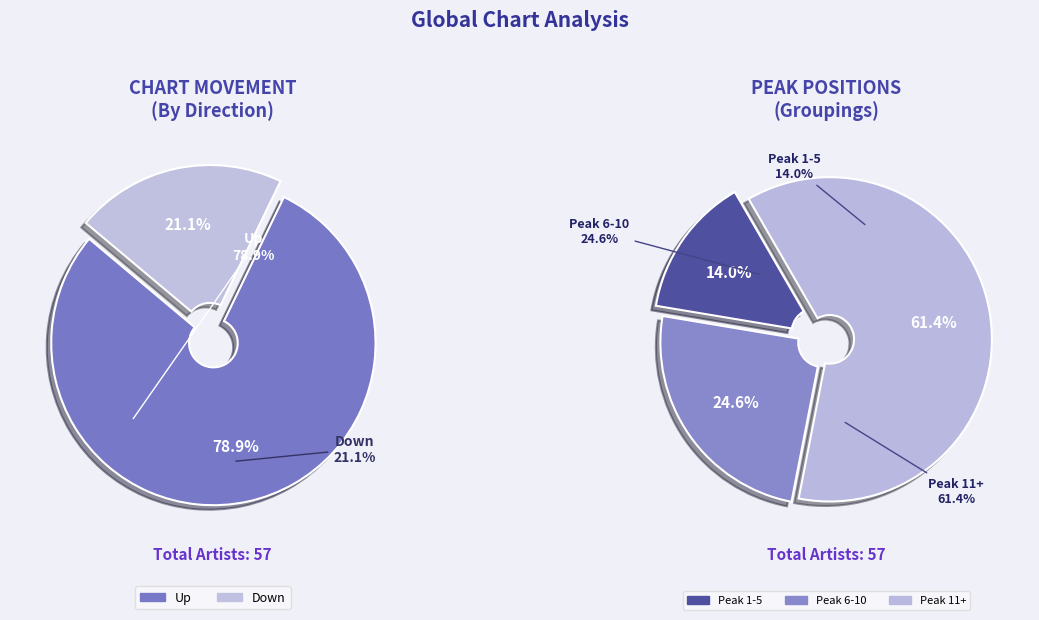

Between up and down, which is larger?

up